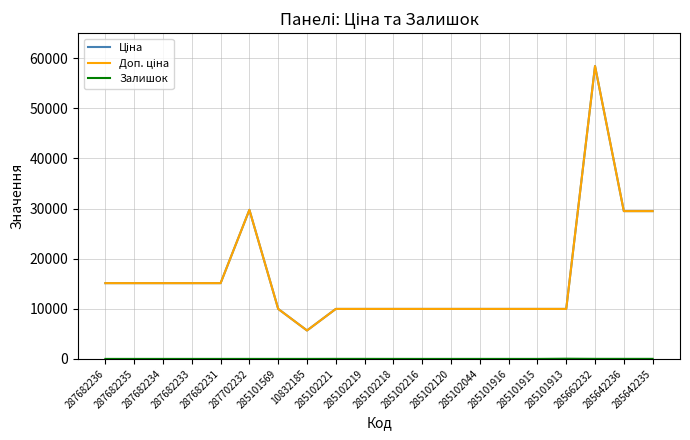

What is the difference between the maximum and second lowest values in the Залишок series?

40.0